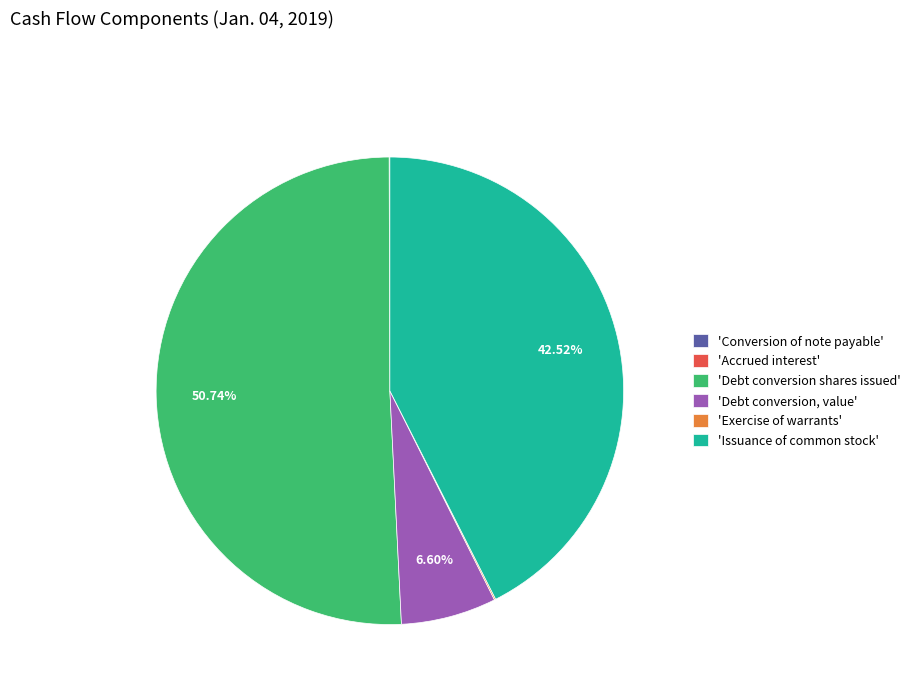

Which slice is the largest?

'Debt conversion shares issued'